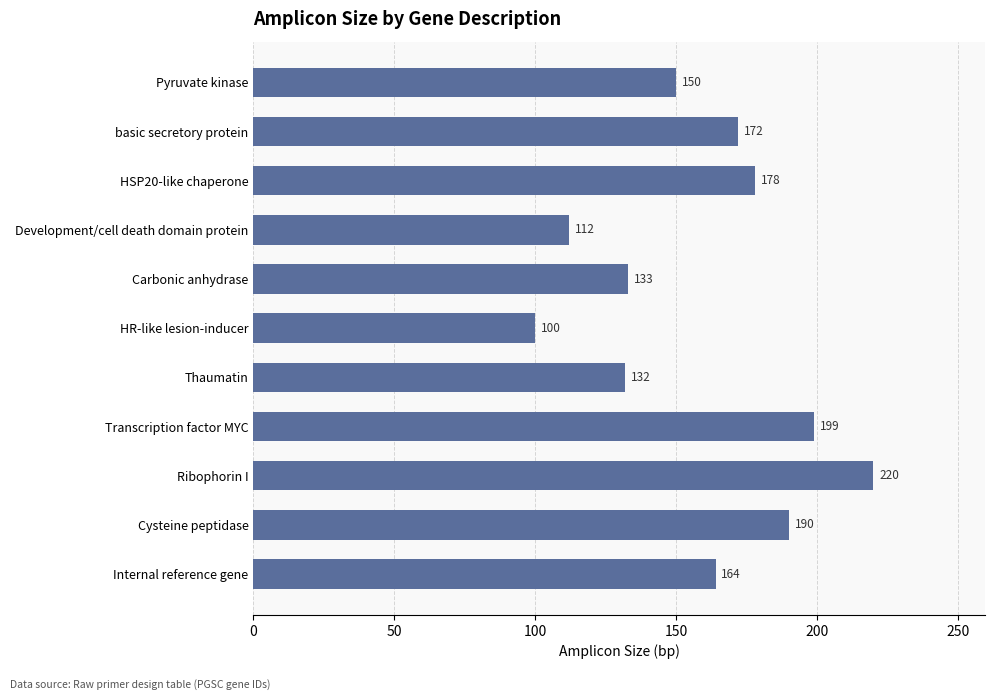

What is the change in value from HR-like lesion-inducer to Cysteine peptidase?

+90